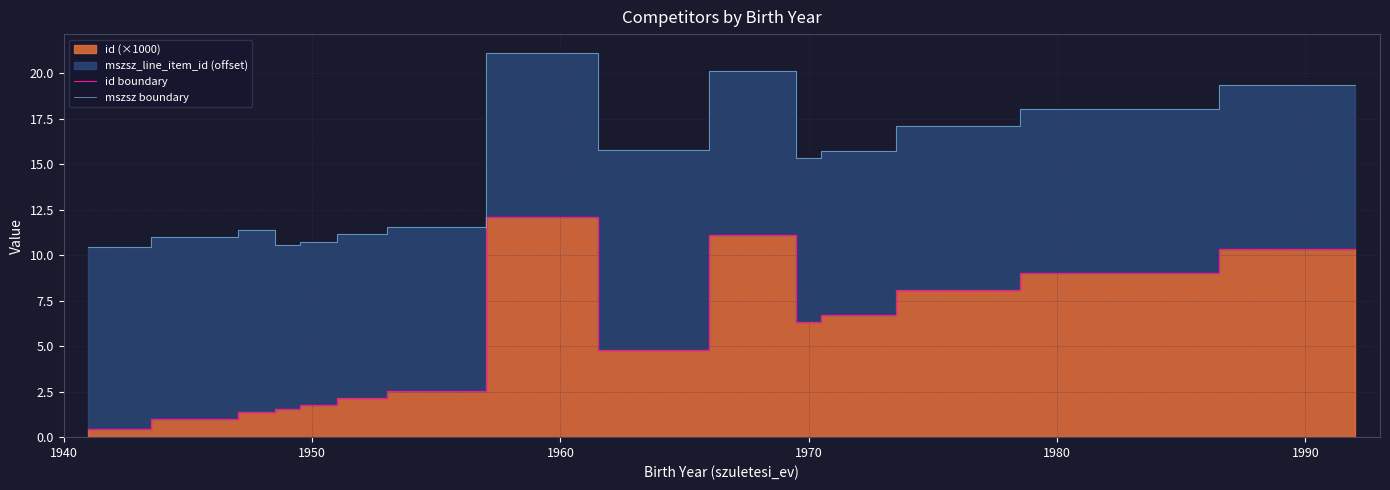

The mszsz boundary series shows 15.3 at 1970. True or false?

True